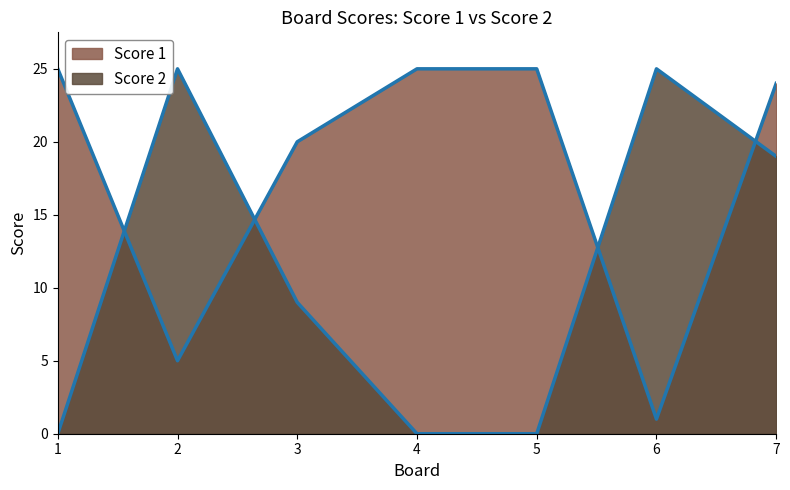

True or false: Score 2 and Score 1 intersect in this chart.

True